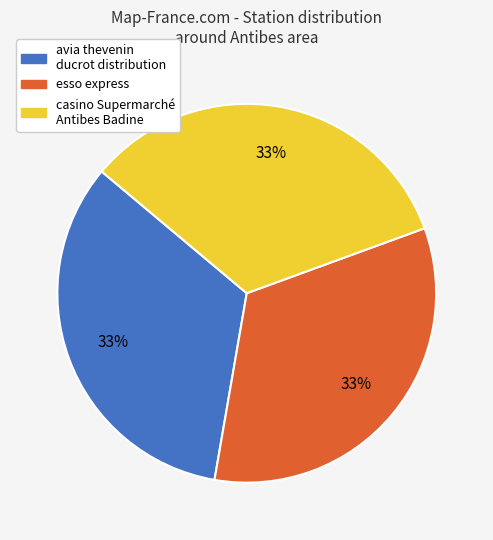

To the nearest percent, what is the combined percentage of esso express and avia thevenin ducrot distribution?

67%